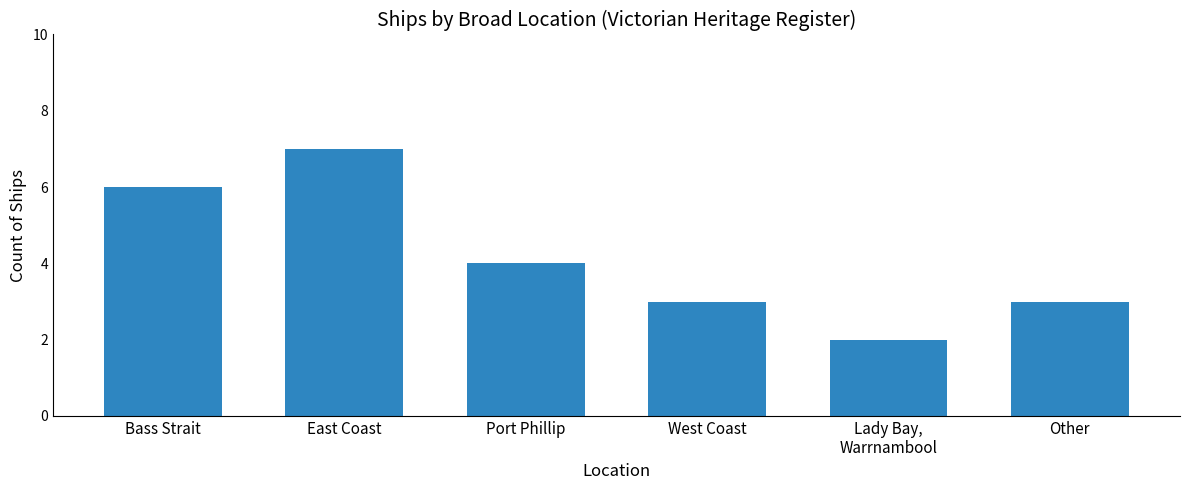

What is the minimum value shown in the chart?

2